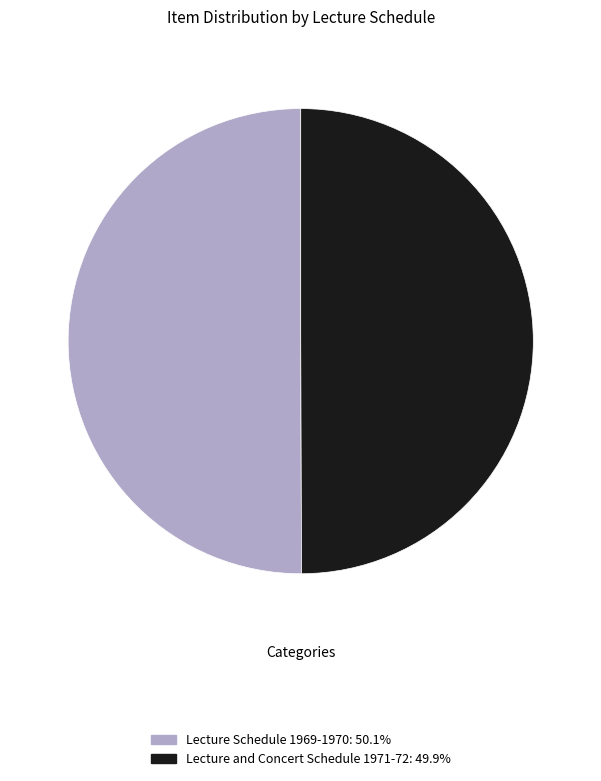

Is the sum of Lecture Schedule 1969-1970: 50.1% and Lecture and Concert Schedule 1971-72: 49.9% greater than half?

Yes